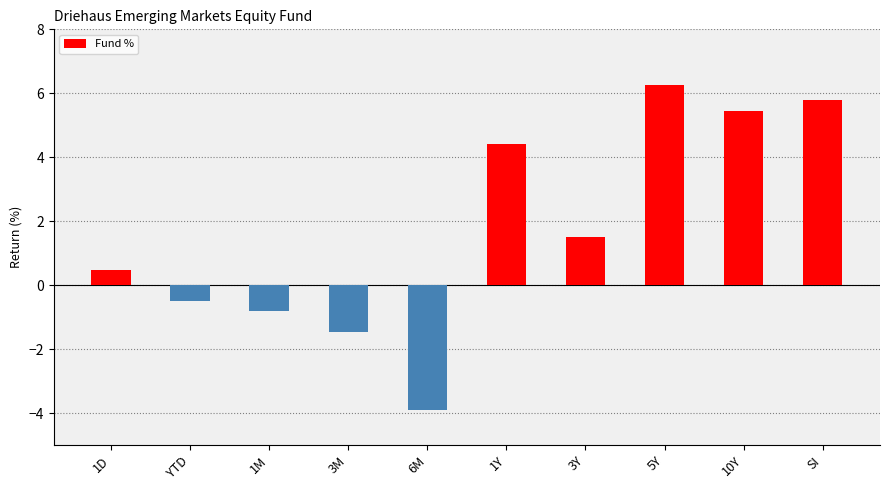

List the labels in order of value, largest first.

5Y, SI, 10Y, 1Y, 3Y, 1D, YTD, 1M, 3M, 6M